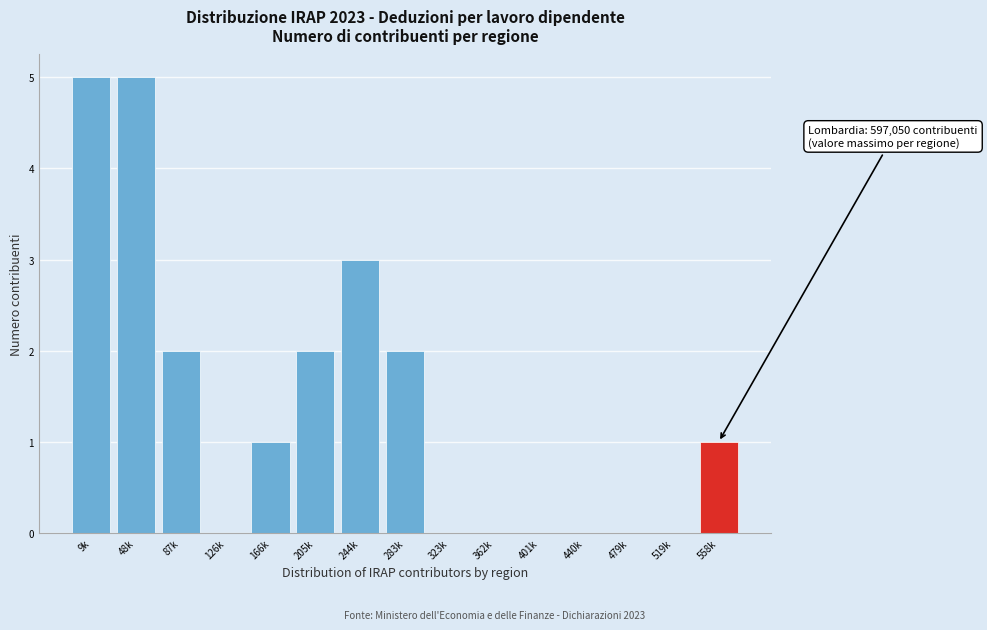

Reading left to right, list all the values displayed in this chart.

9k=5	48k=5	87k=2	126k=0	166k=1	205k=2	244k=3	283k=2	323k=0	362k=0	401k=0	440k=0	479k=0	519k=0	558k=1